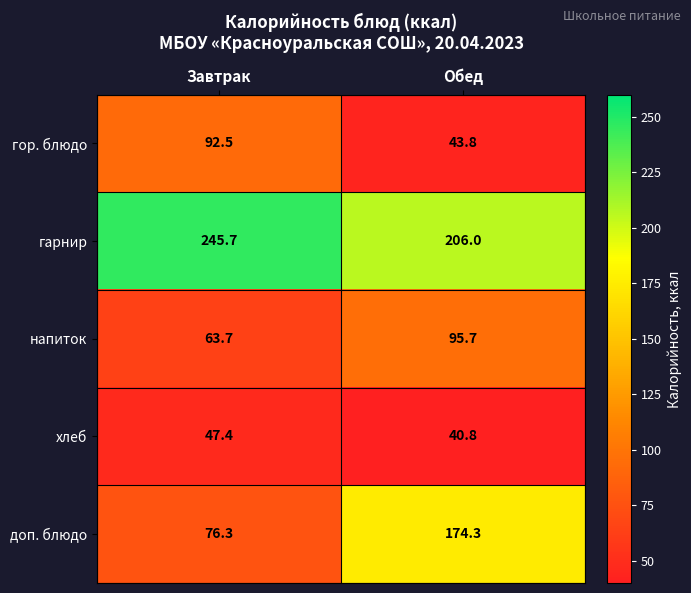

Reading right to left, what are all the values shown in this chart?

гор. блюдо: Обед=43.8	Завтрак=92.5
гарнир: Обед=206.0	Завтрак=245.7
напиток: Обед=95.7	Завтрак=63.7
хлеб: Обед=40.8	Завтрак=47.4
доп. блюдо: Обед=174.3	Завтрак=76.3